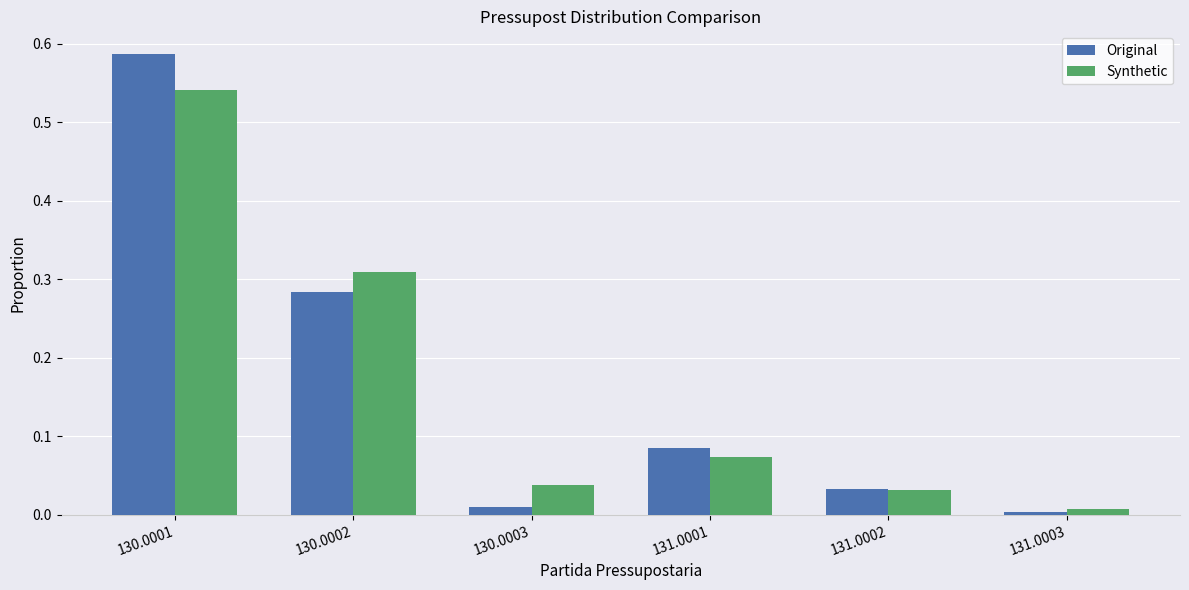

Which series has the widest spread of values?

Original